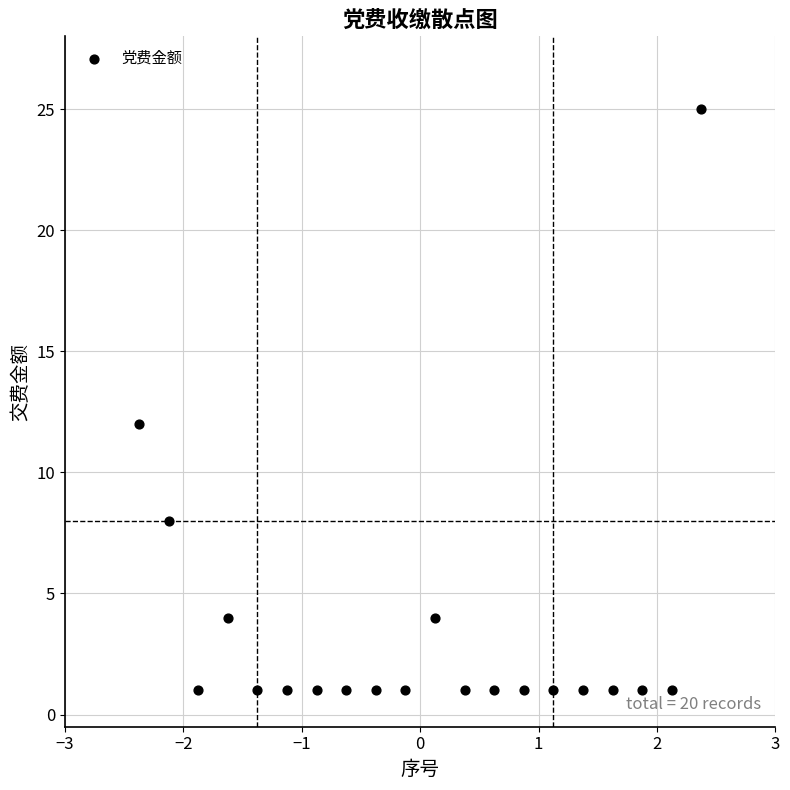

What Y value in the scatter plot is closest to 13?

12